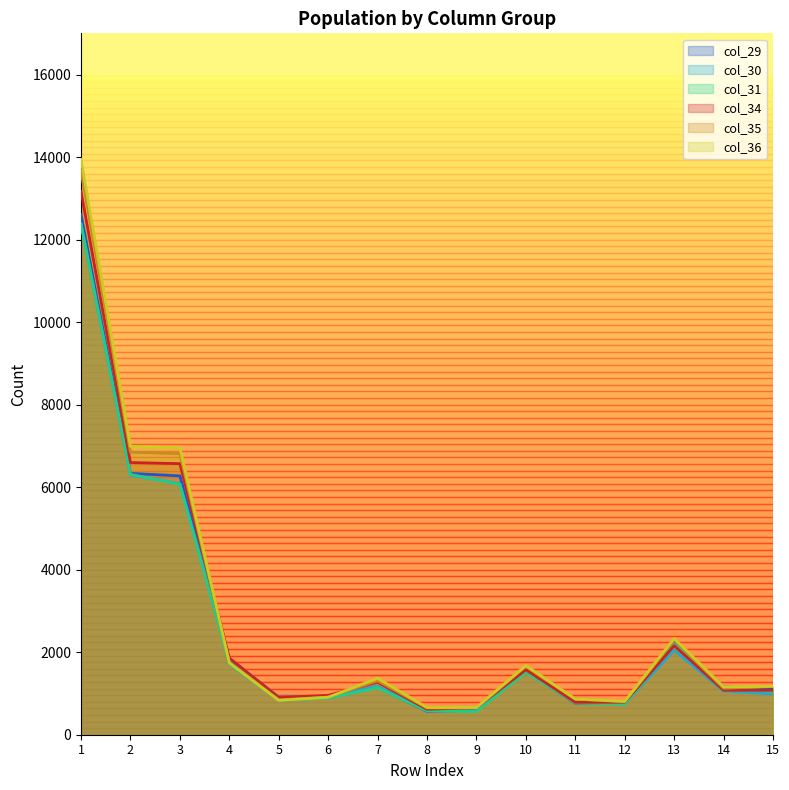

True or false: col_30 (jv) and col_34 (j) cross at least once.

False